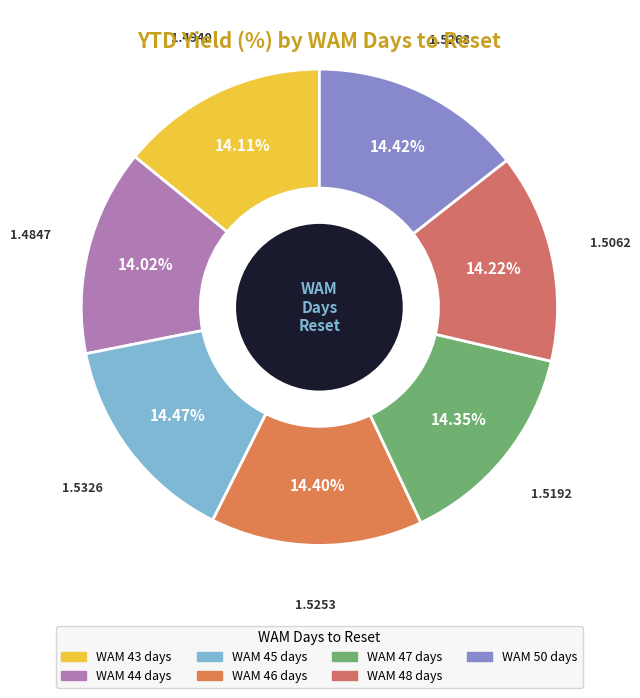

Which category has the smallest portion of the pie?

44